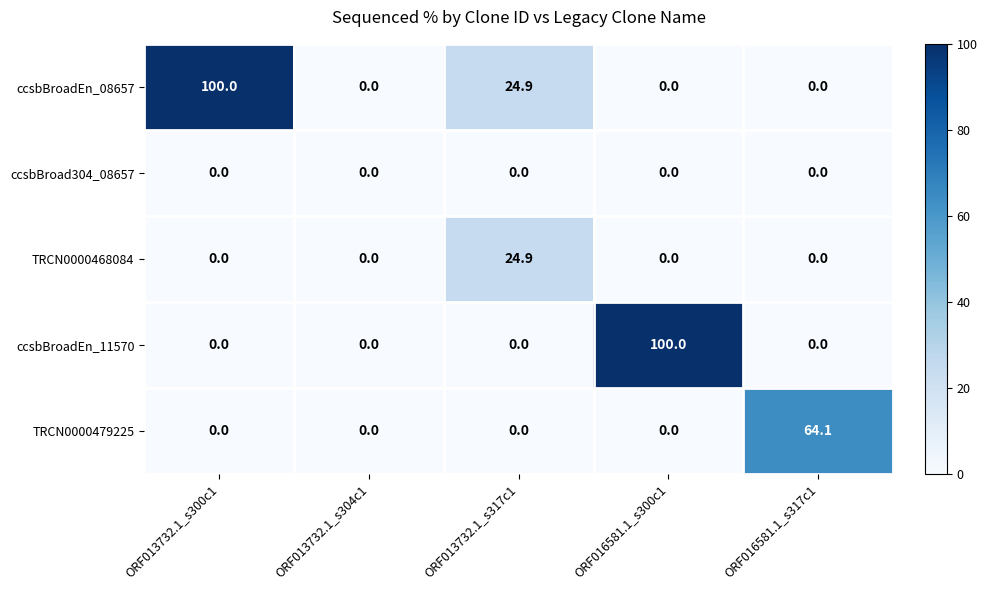

The value of ccsbBroadEn_11570 at ORF013732.1_s300c1 is 0.0. True or false?

True